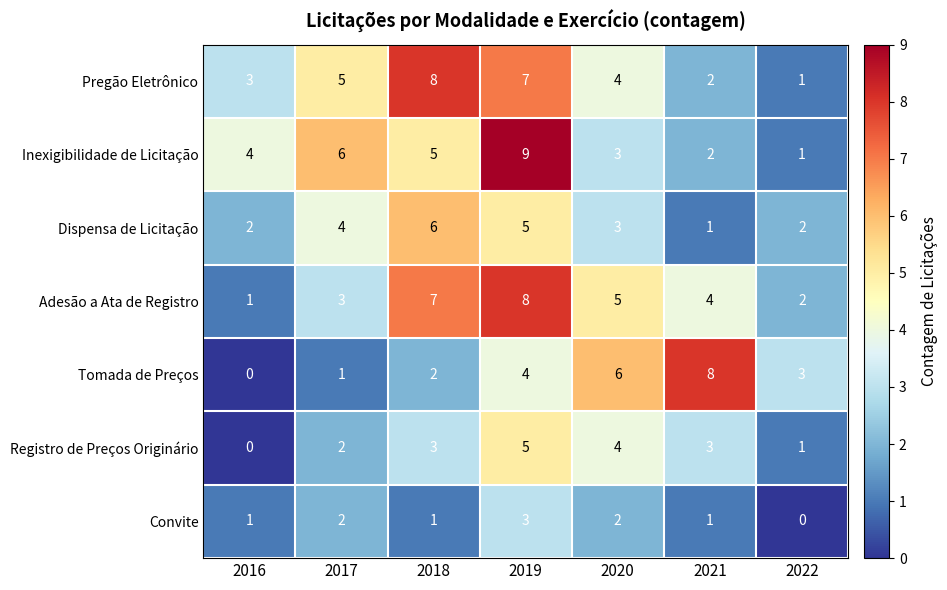

At which category is the sum across all series the highest?

2019